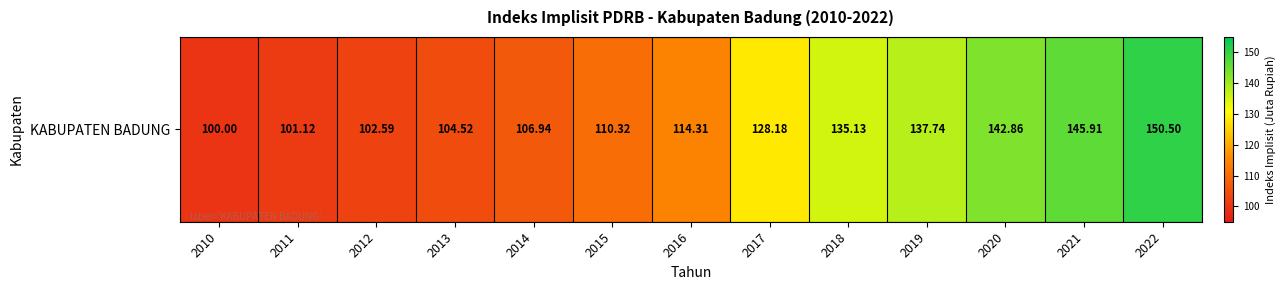

Between 2021 and 2015, which is larger?

2021